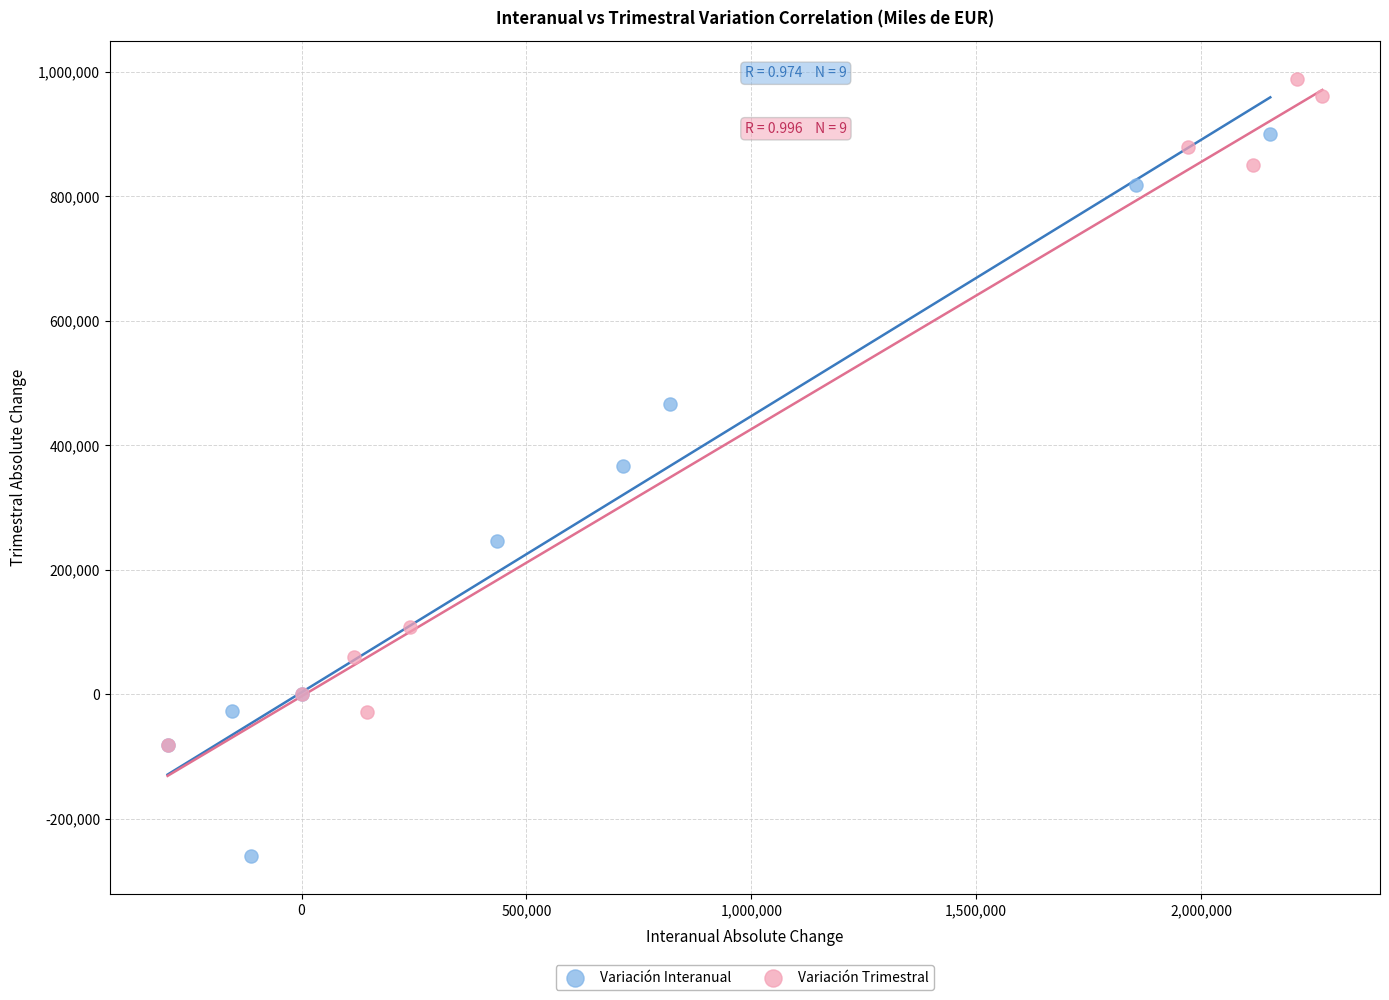

What are all the series names shown in the legend?

Variación Interanual, Variación Trimestral